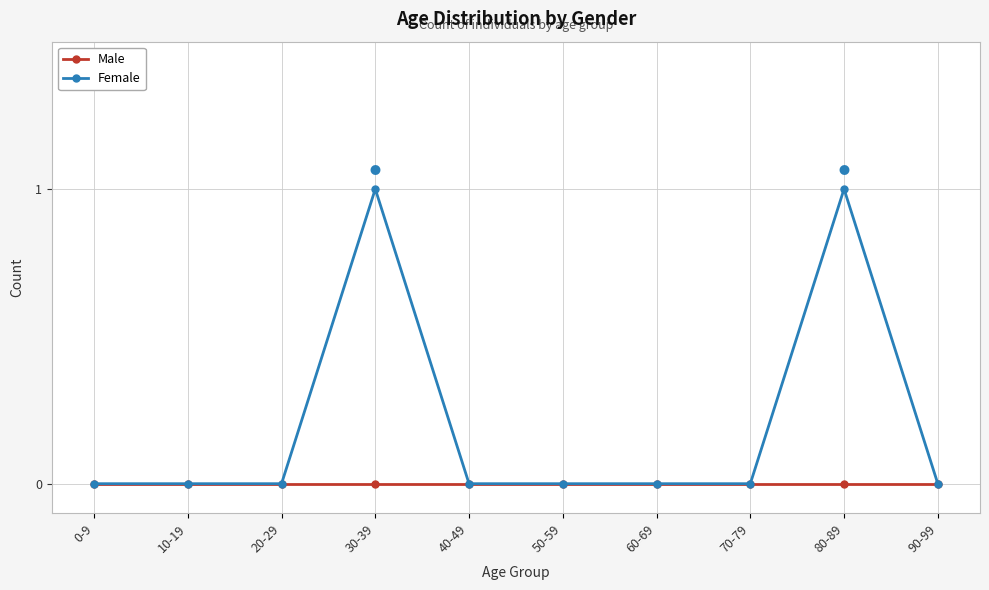

Rank the series by their average value, from lowest to highest.

Male, Female